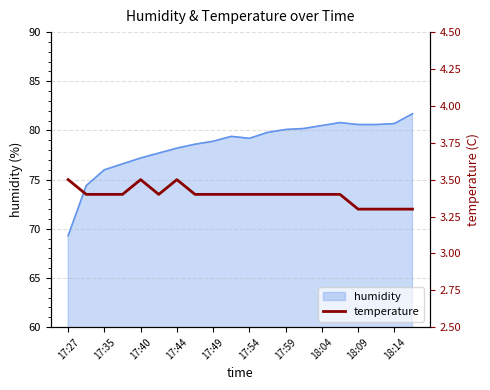

What is the highest value of the humidity series?

81.7